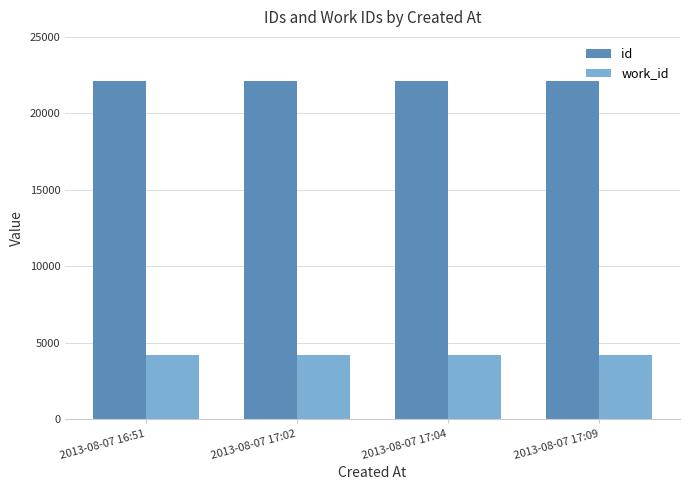

Rank the series by their average value, from lowest to highest.

work_id, id